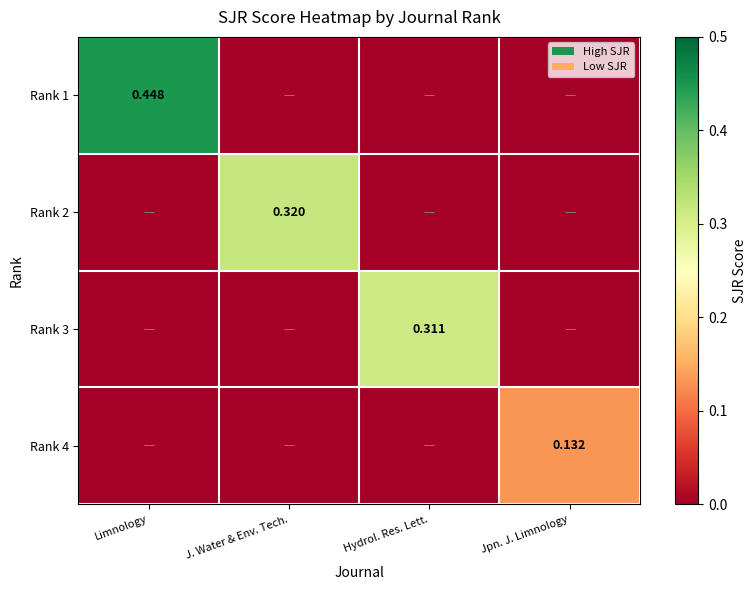

At which label is Rank 3 closest to 0?

Limnology